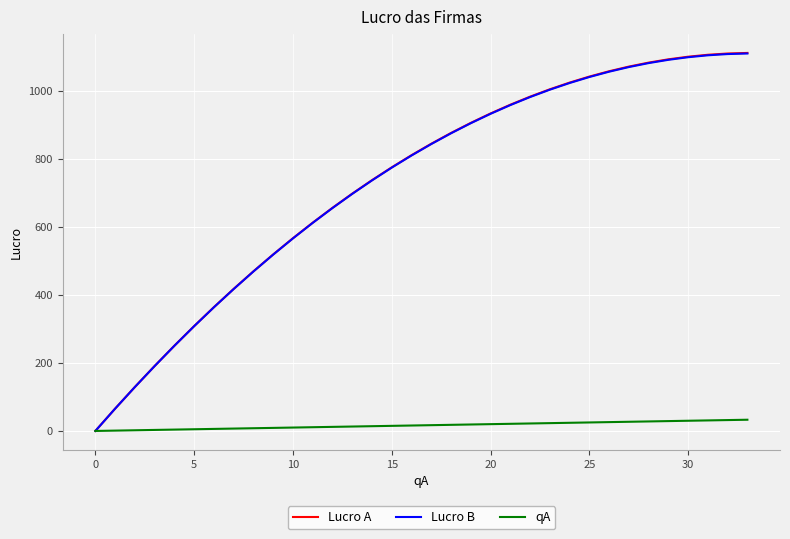

What is the maximum value shown in the chart?

1112.1